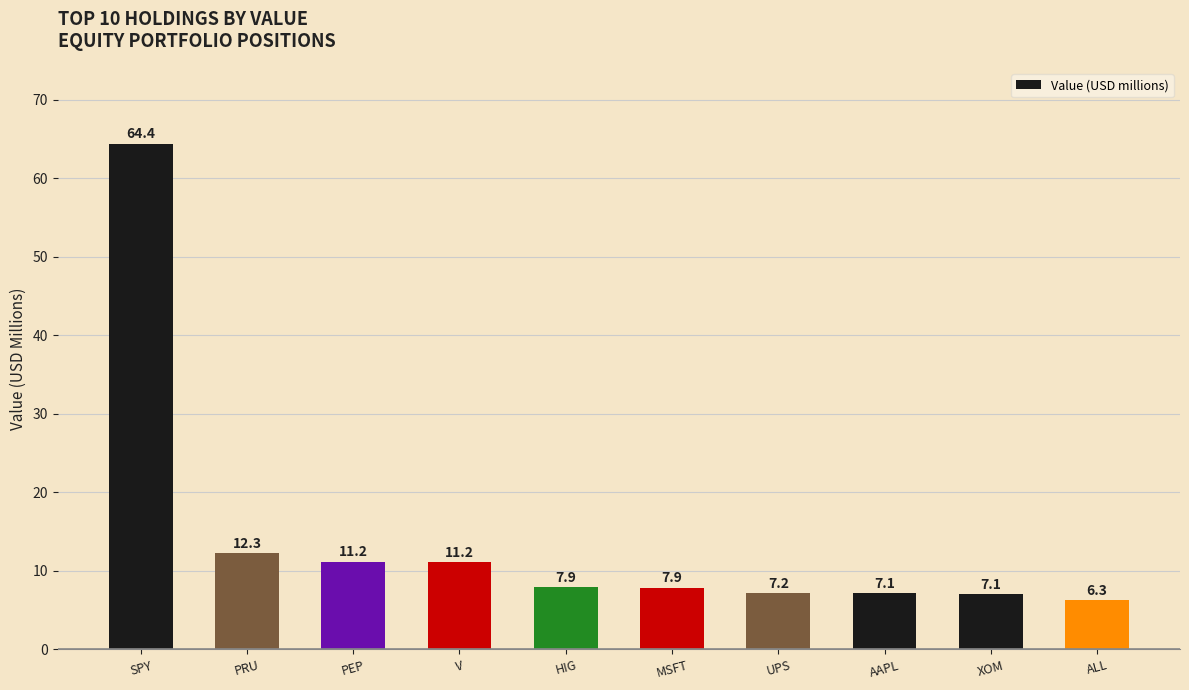

At which label does the data first exceed 7?

SPY